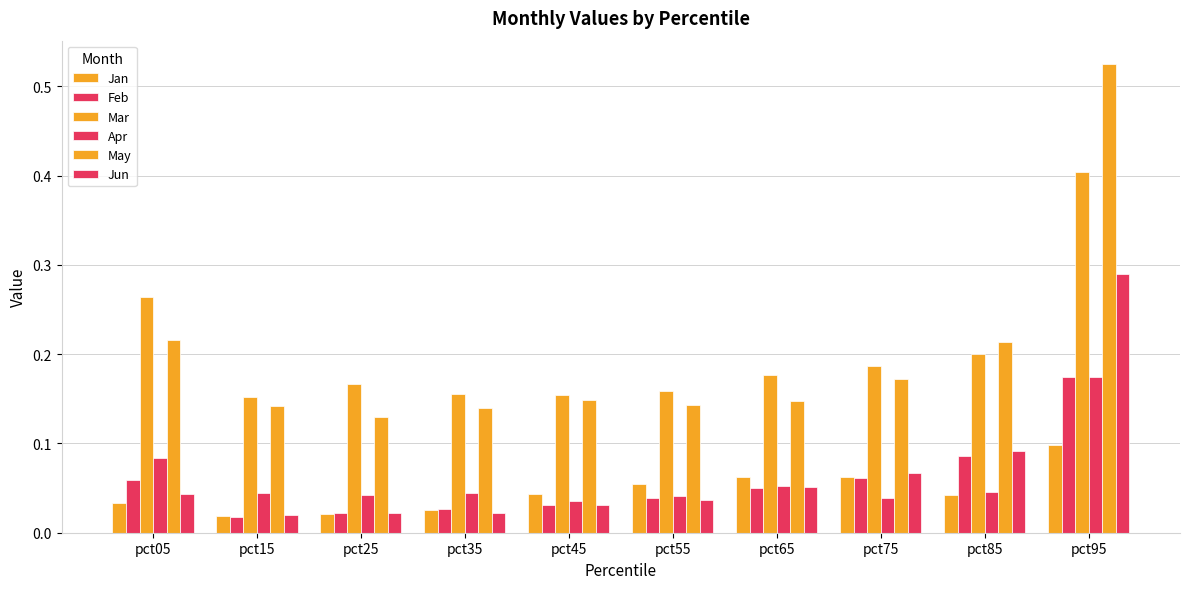

Count the number of data series in this chart.

6